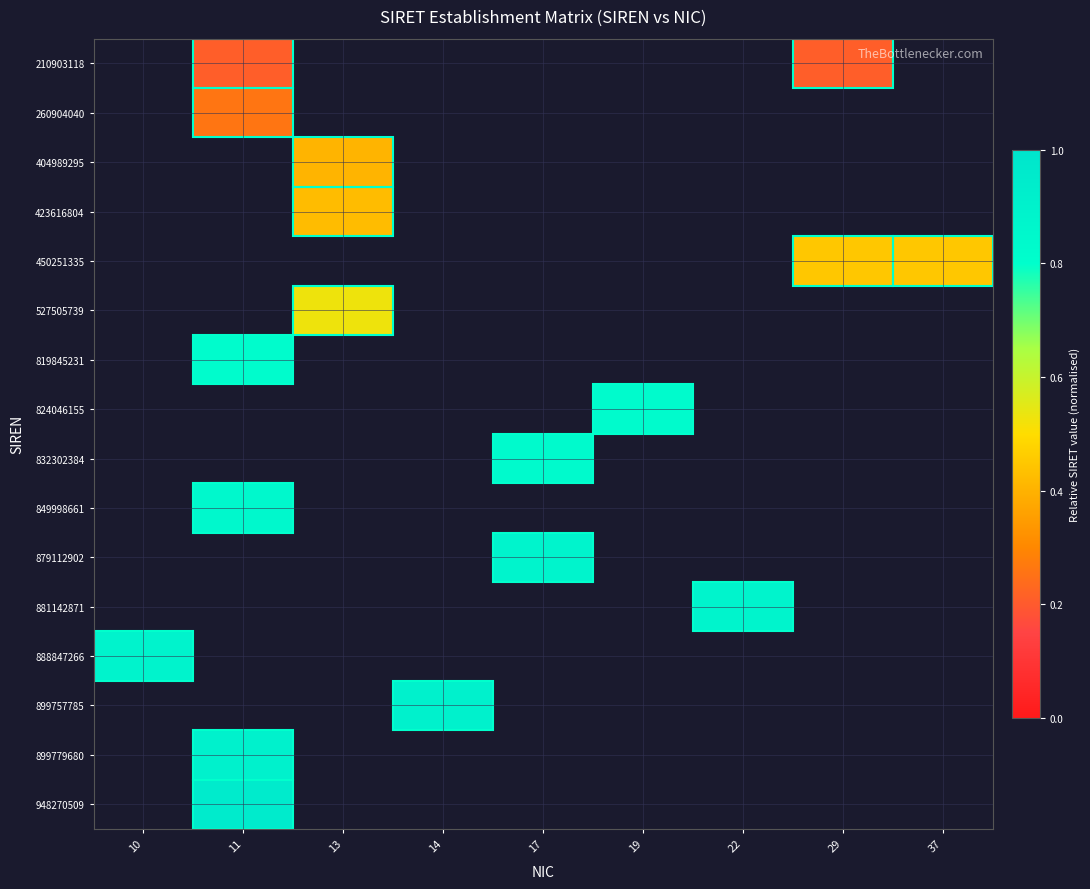

Which has a higher value, 13 or 22?

22